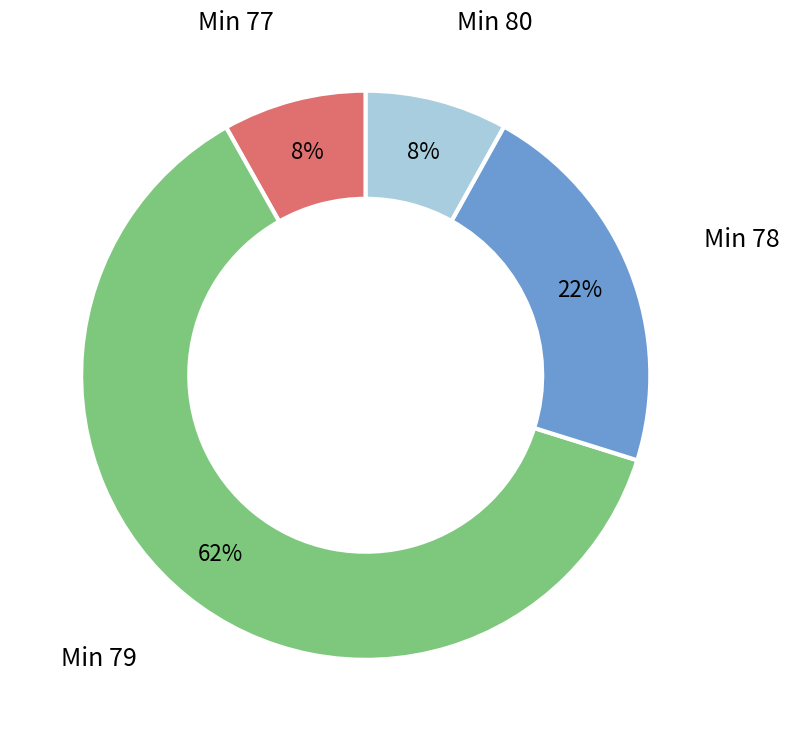

Is there any slice that represents more than half of the pie?

Yes